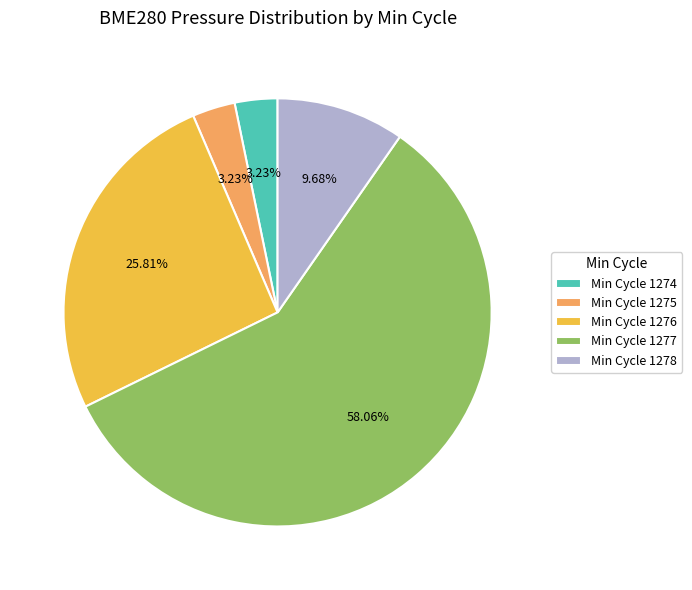

Is Min Cycle 1277 the majority of the pie?

Yes